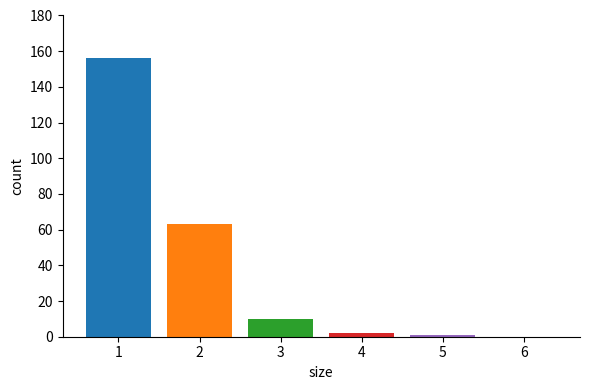

What is the maximum value shown in the chart?

156